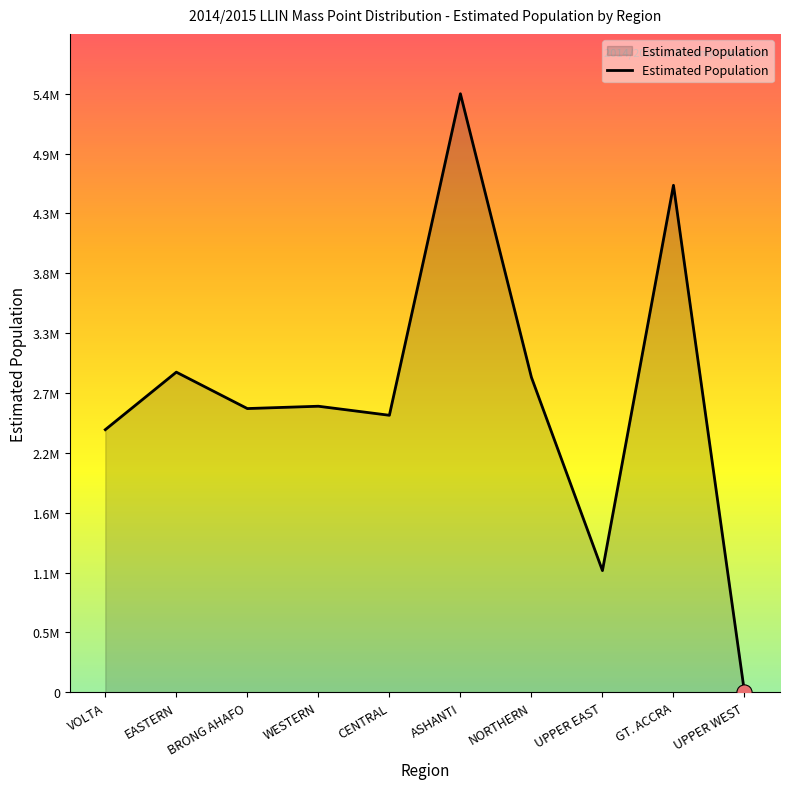

What is the change in value from EASTERN to NORTHERN?

-46767.9